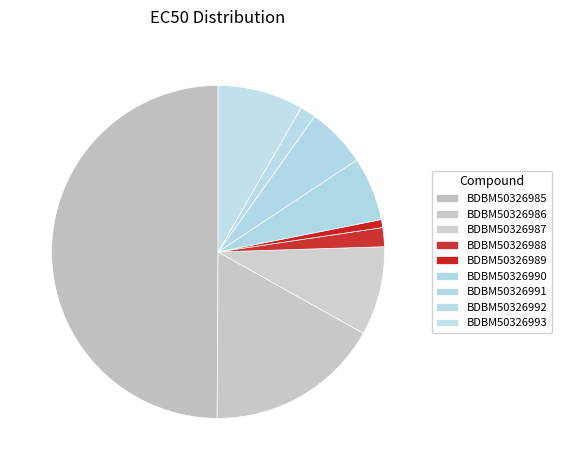

To the nearest percent, what is the average slice percentage?

11%